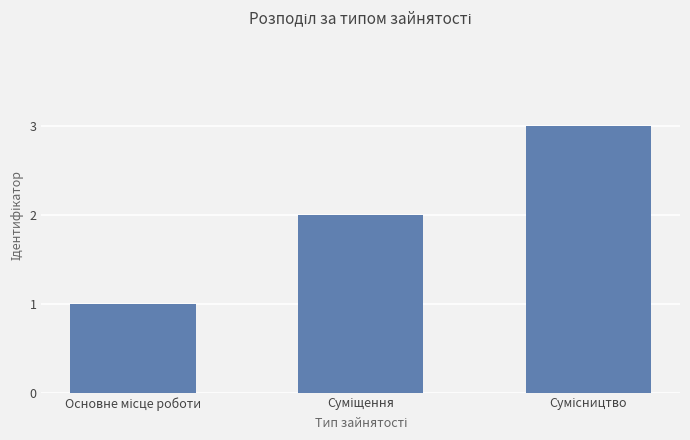

What is the maximum value shown in the chart?

3